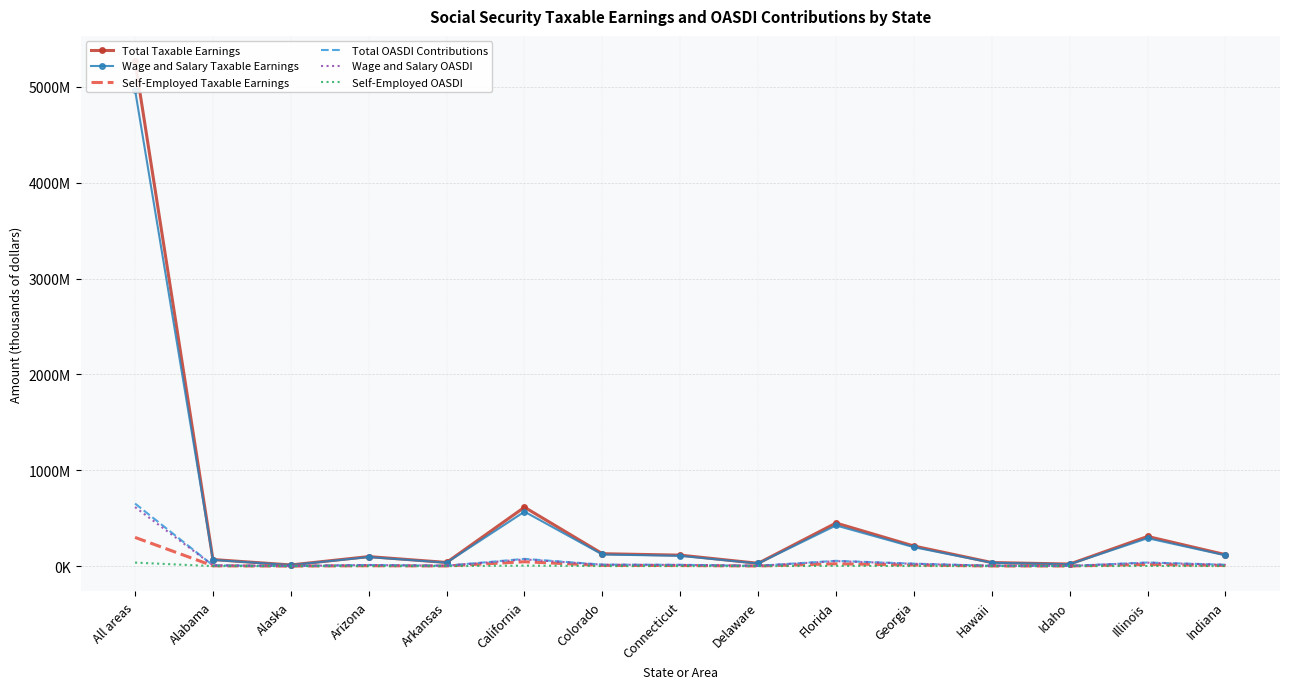

What is the maximum value for Total OASDI Contributions?

653325372